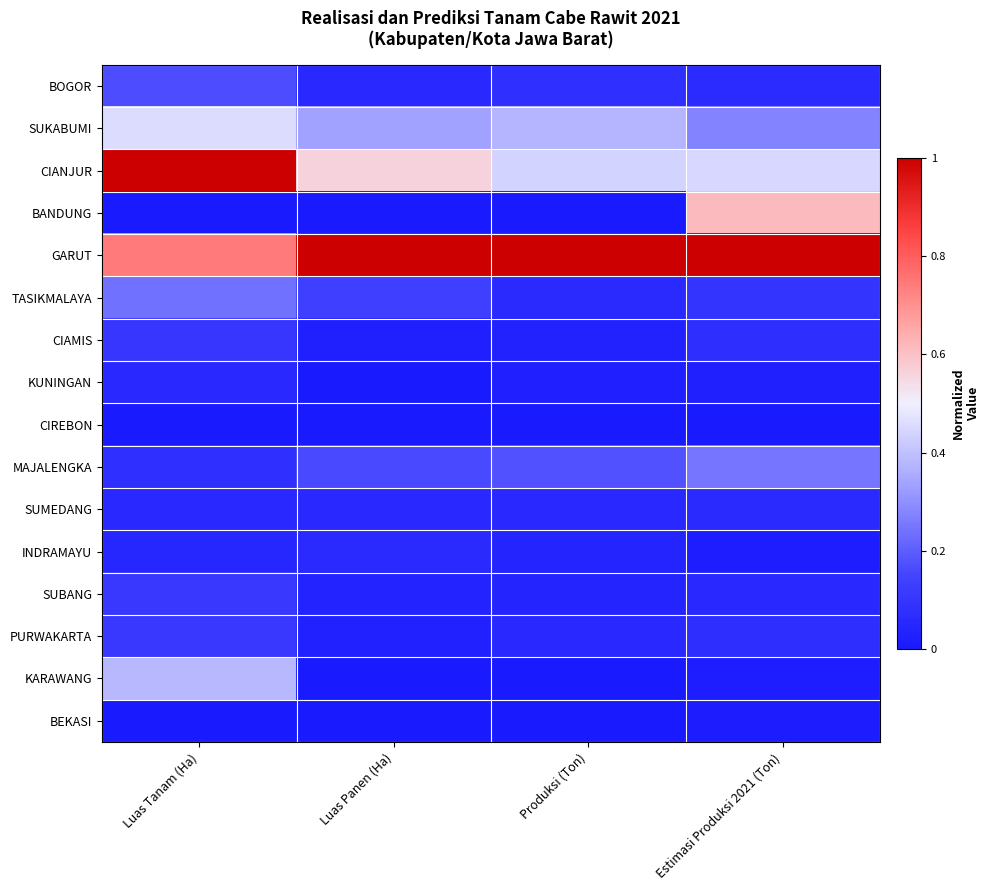

What is the spread (max minus min) of values at Estimasi Produksi 2021 (Ton)?

1.0